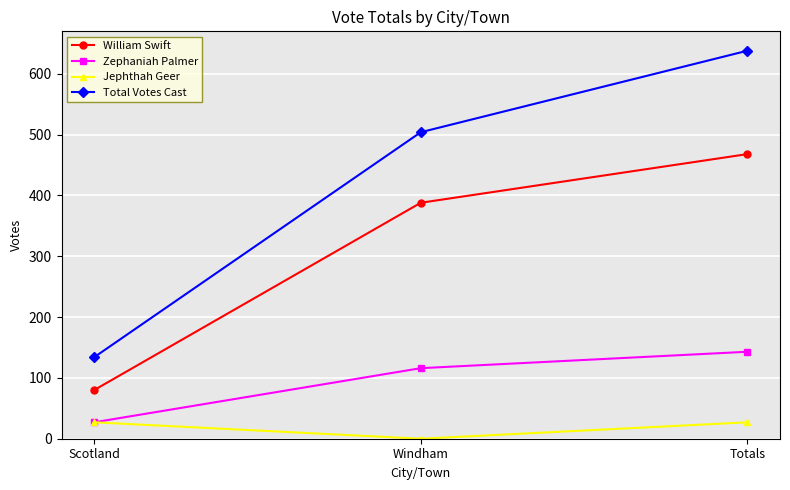

The Total Votes Cast series shows 30 at Scotland. True or false?

False